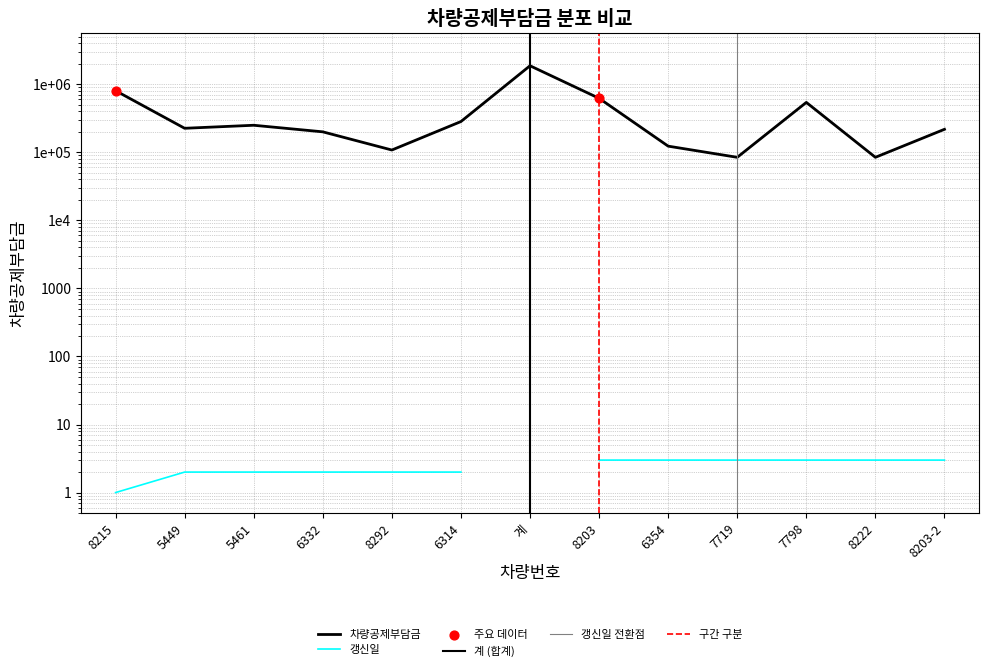

Between 6314 and 5449, which is larger?

6314